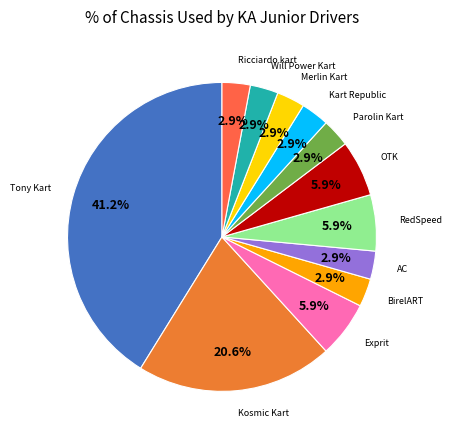

Which category has the smallest portion of the pie?

BirelART